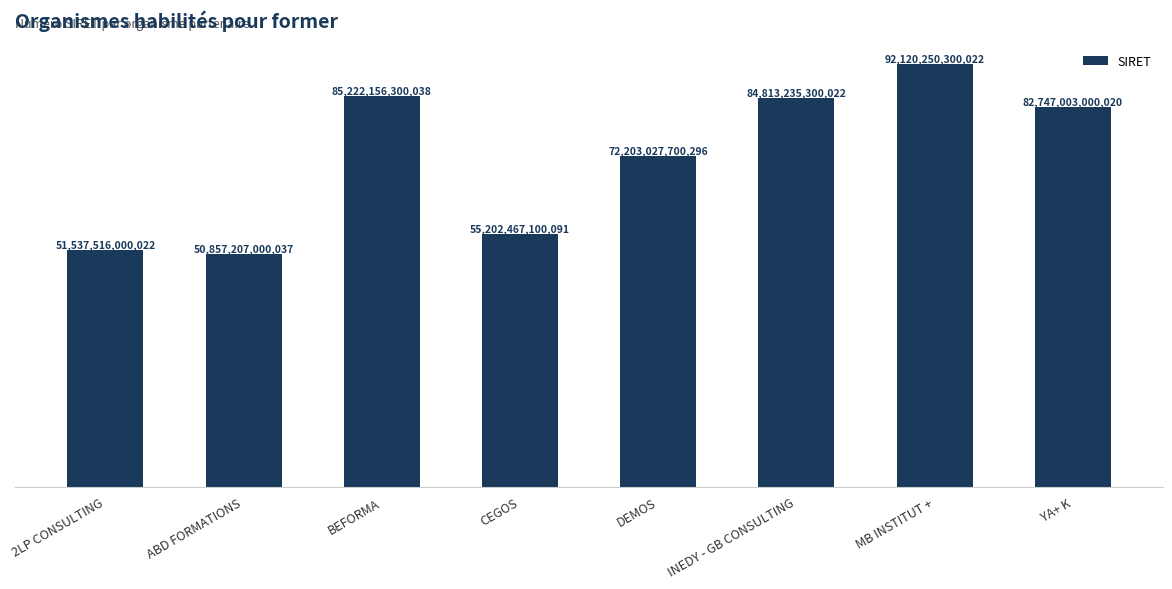

What value does the data have at INEDY - GB CONSULTING, to the nearest 10?

84813235300020